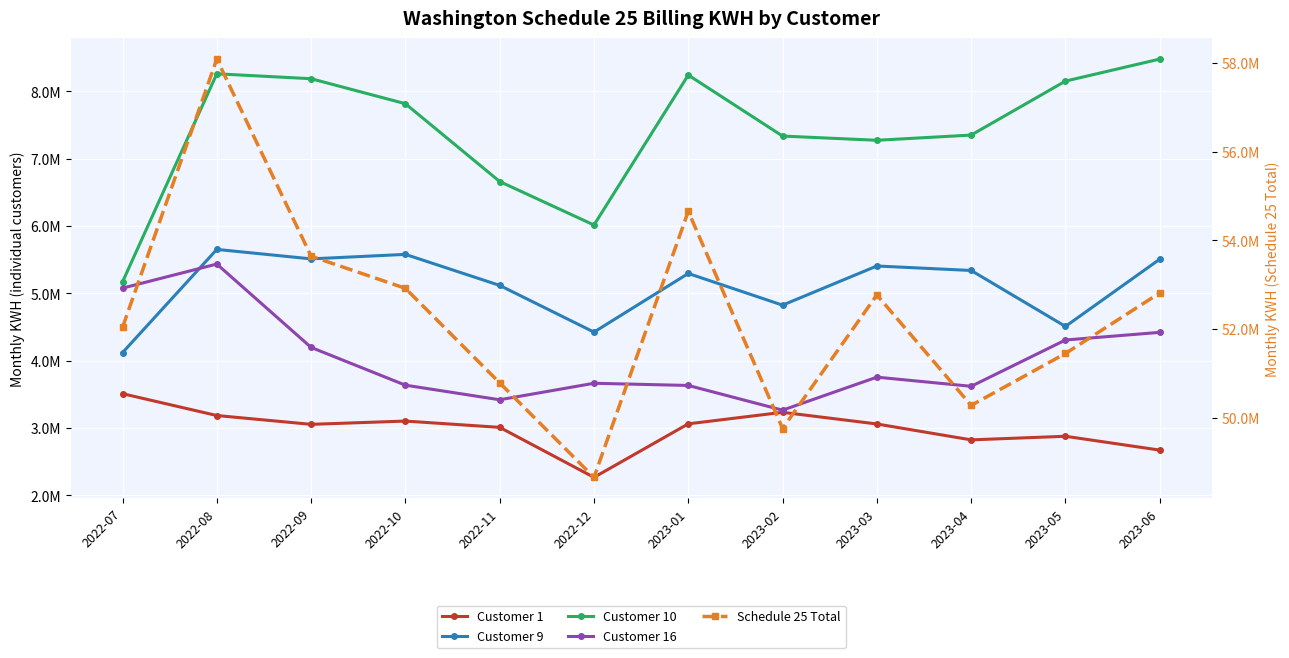

What are all the series names shown in the legend?

Customer 1, Customer 9, Customer 10, Customer 16, Schedule 25 Total